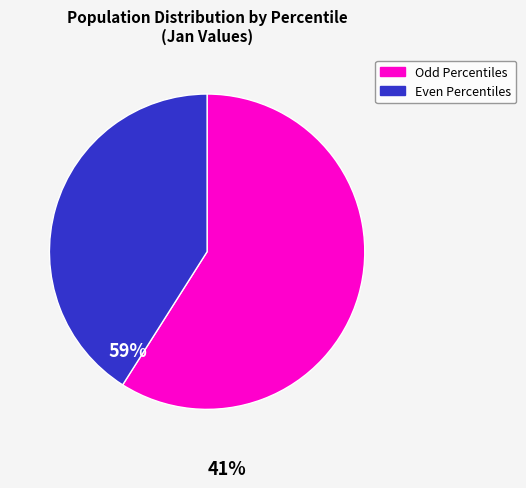

Does any single category account for the majority?

Yes